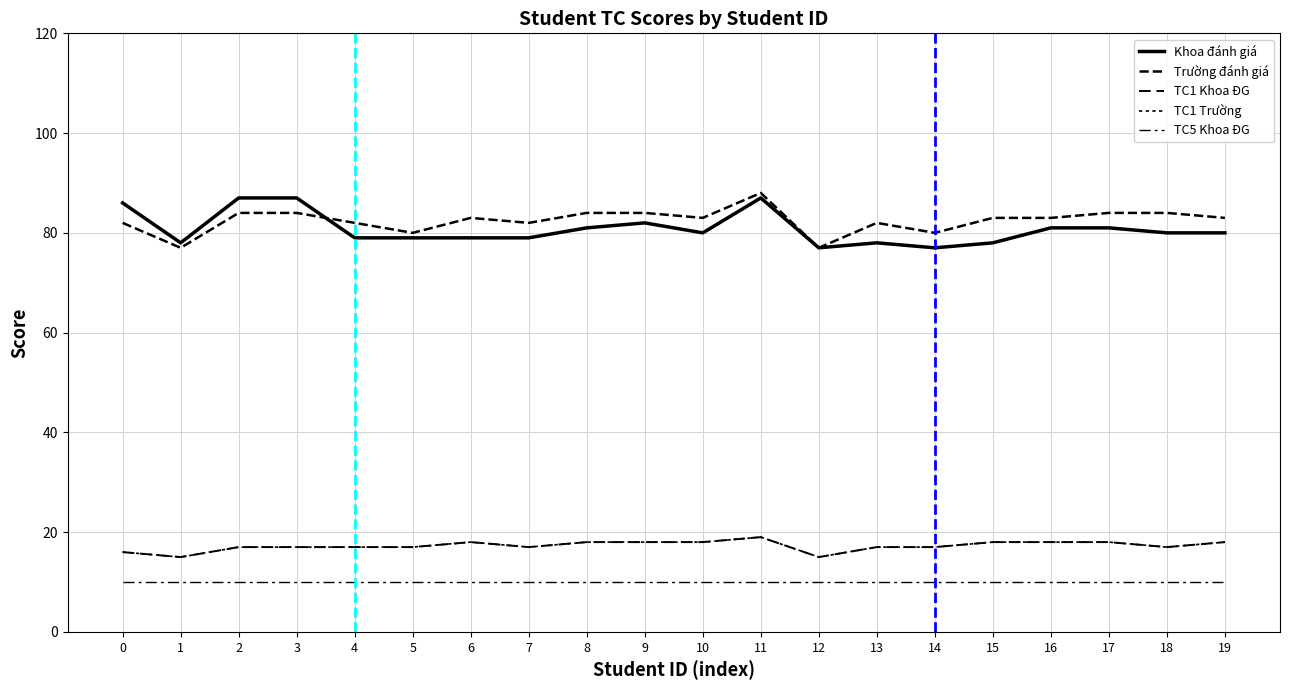

Is it true that TC1 Khoa ĐG equals 18 at 16?

True